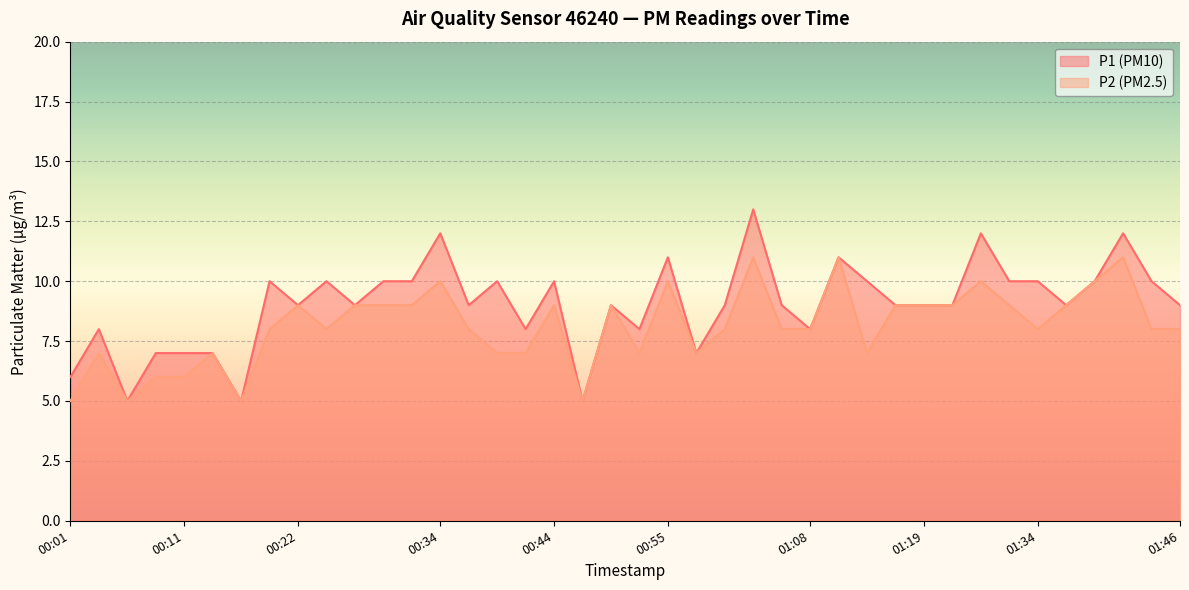

Reading left to right, transcribe all the data shown in this chart.

P1: 6	8	5	7	7	7	5	10	9	10	9	10	10	12	9	10	8	10	5	9	8	11	7	9	13	9	8	11	10	9	9	9	12	10	10	9	10	12	10	9
P2: 5	7	5	6	6	7	5	8	9	8	9	9	9	10	8	7	7	9	5	9	7	10	7	8	11	8	8	11	7	9	9	9	10	9	8	9	10	11	8	8